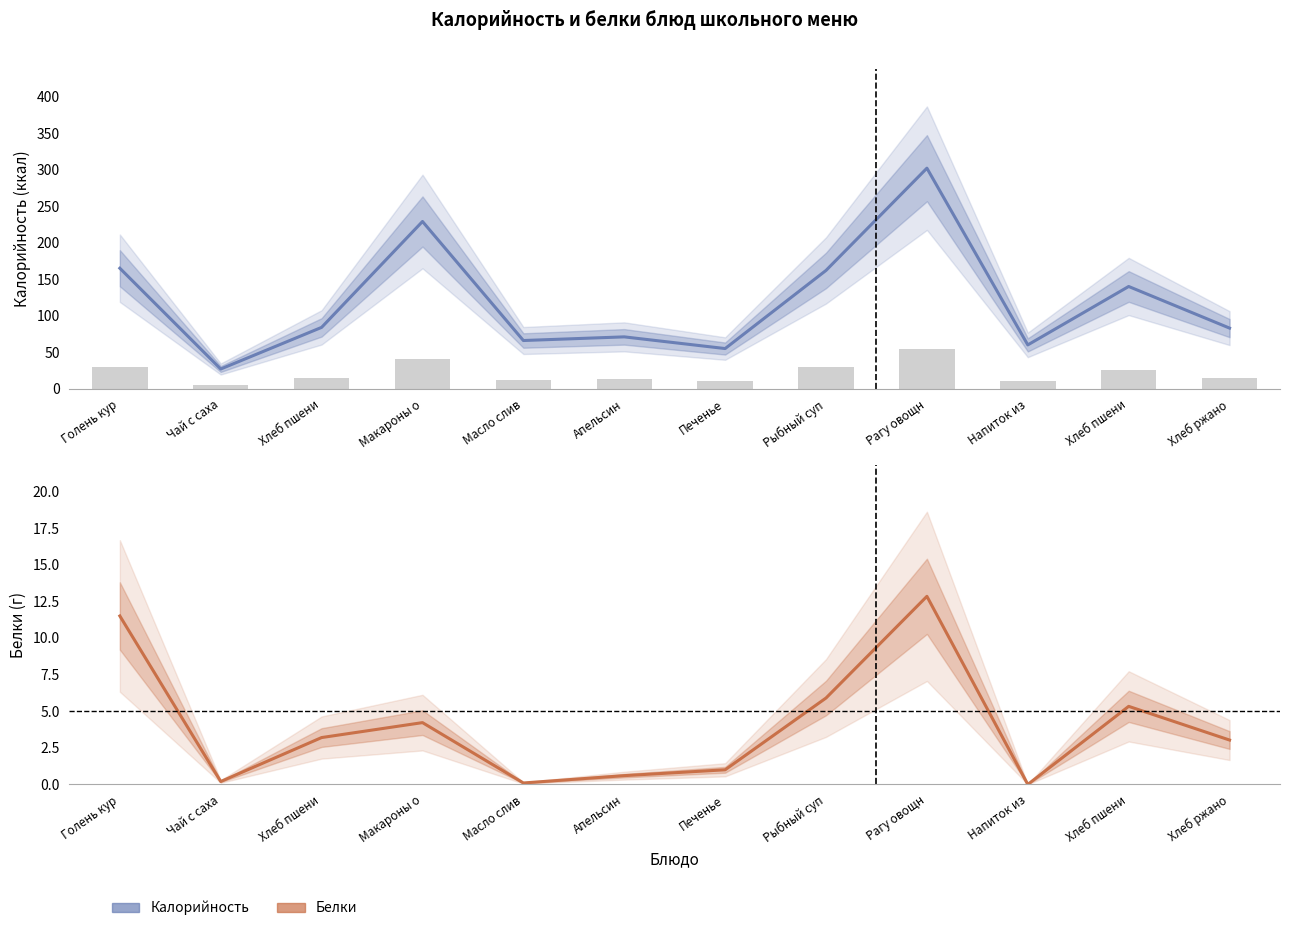

Reading left to right, transcribe all the data shown in this chart.

Калорийность: 165.0	27.0	84.0	229.0	66.0	71.0	55.0	162.0	302.0	60.0	140.0	83.0
Белки: 11.5	0.2	3.2	4.2	0.1	0.6	1.0	5.9	12.8	0.0	5.3	3.0